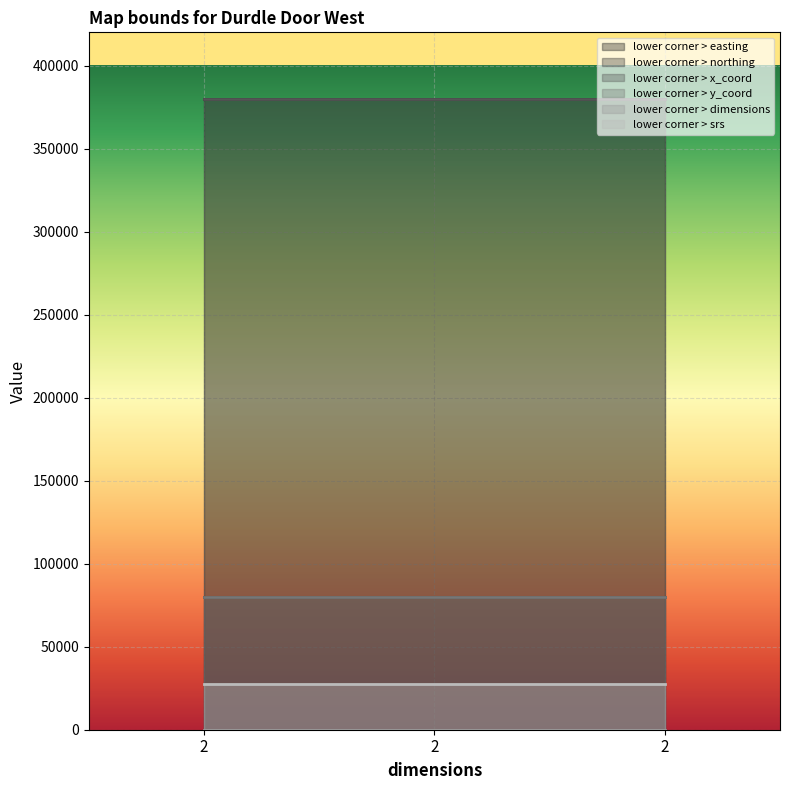

The value of lower corner > dimensions at 2 is 2. True or false?

True